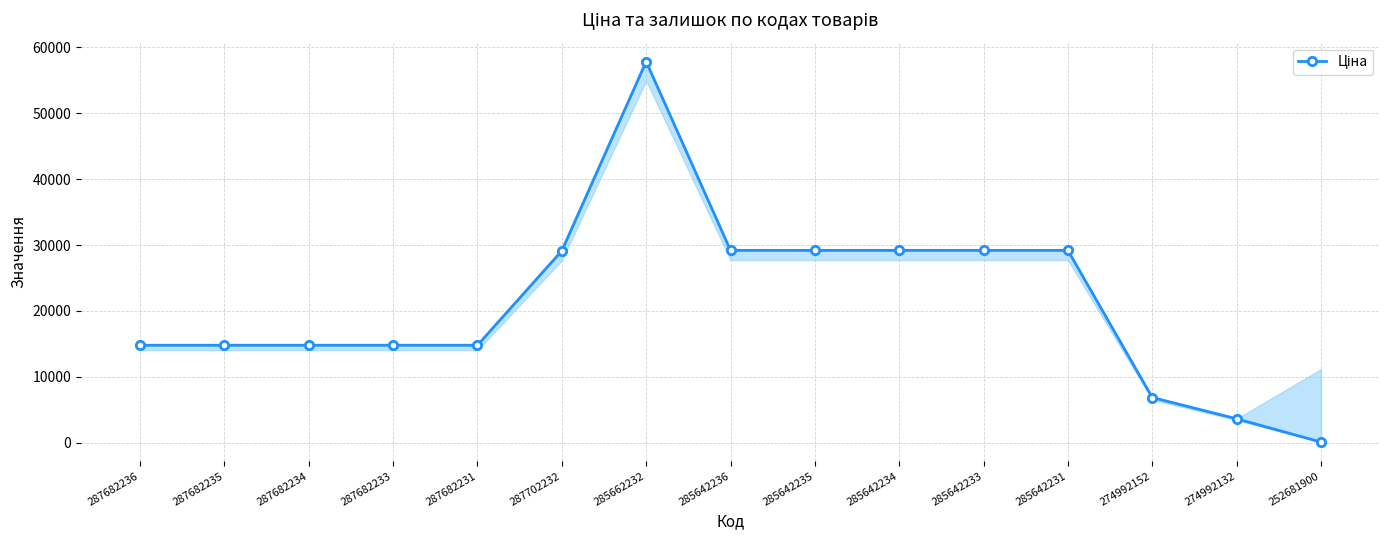

Does the chart display data point markers on the line(s)?

Yes